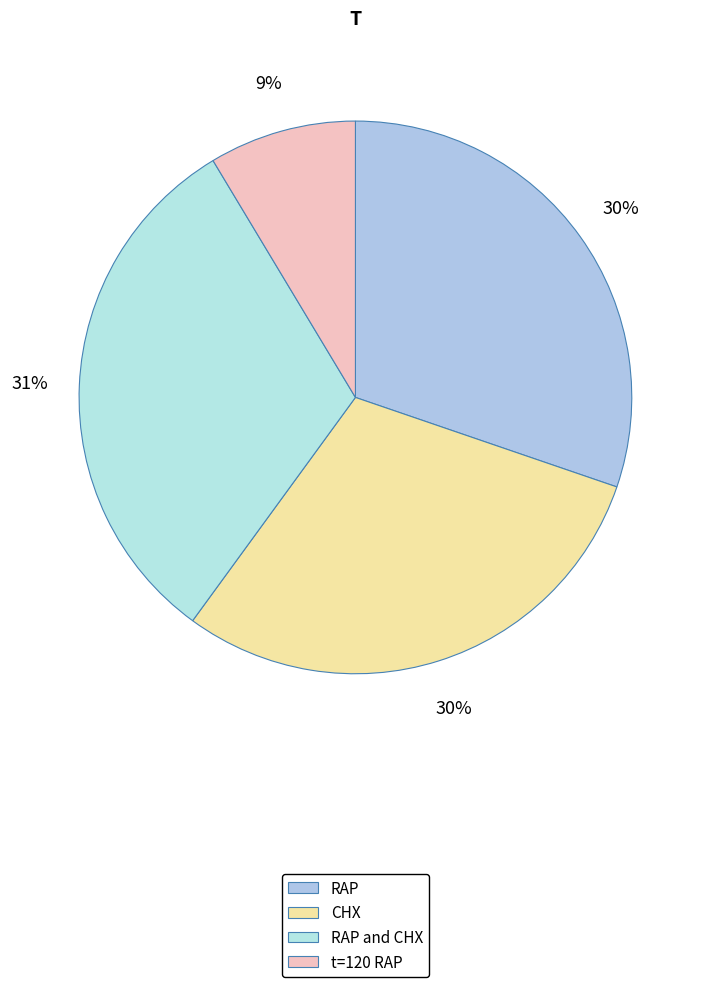

How many slices are in this pie chart?

4